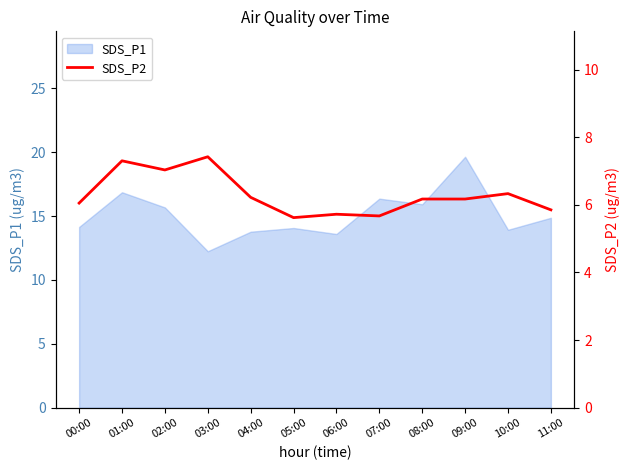

True or false: SDS_P1 has a value of 8.4 at 11:00.

False